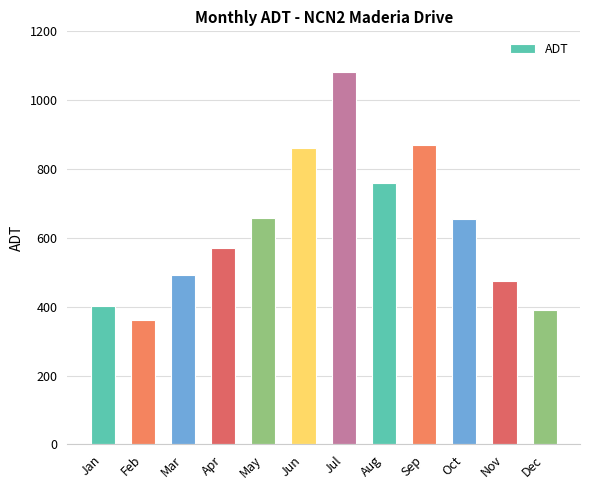

What is the change in value from May to Jun?

+204.0